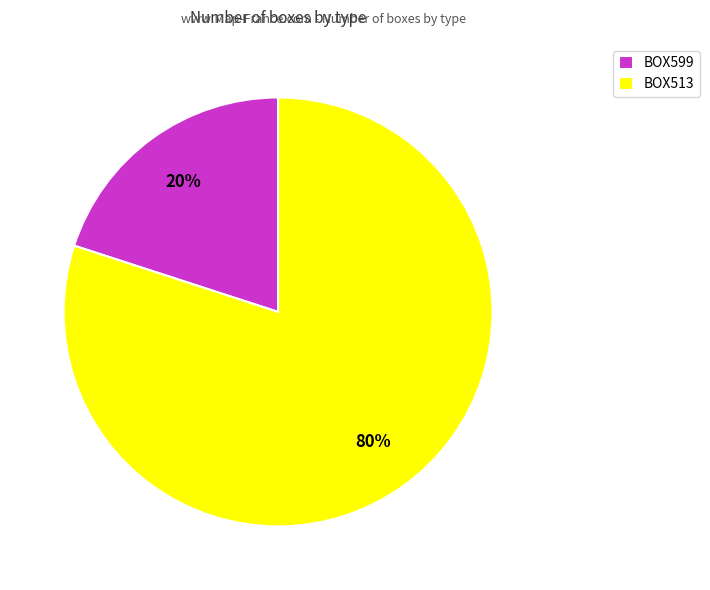

Does BOX599 account for over 50% of the chart?

No